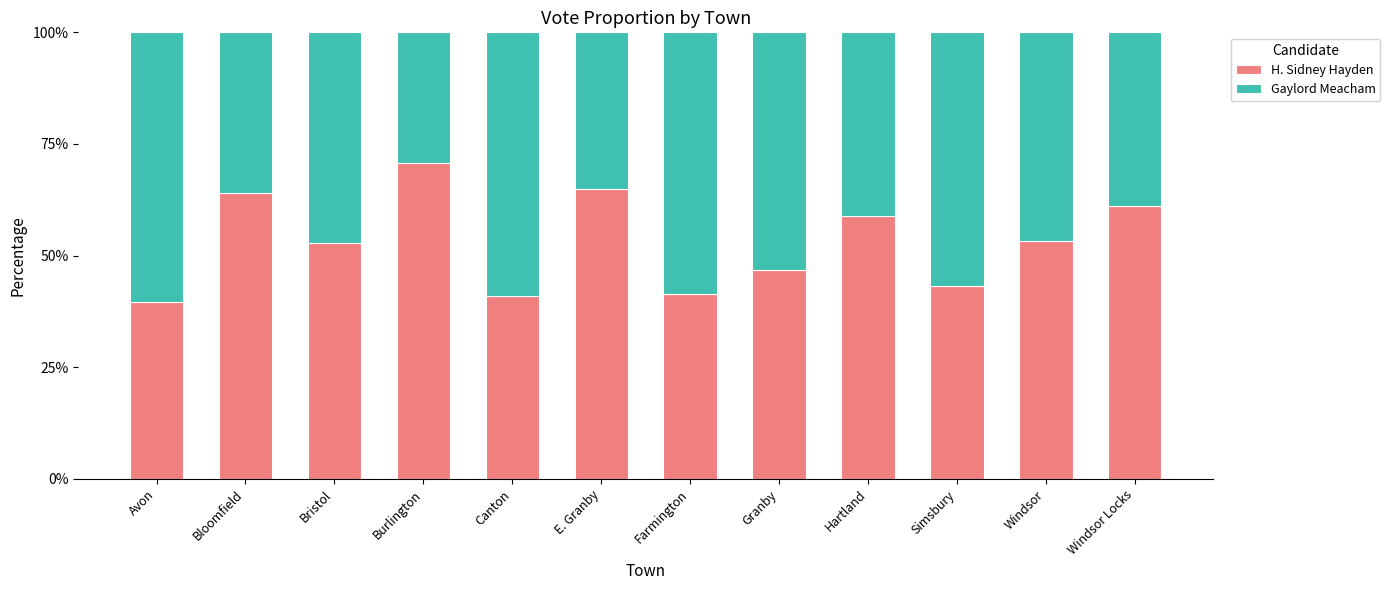

How many categories are shown in the chart?

12